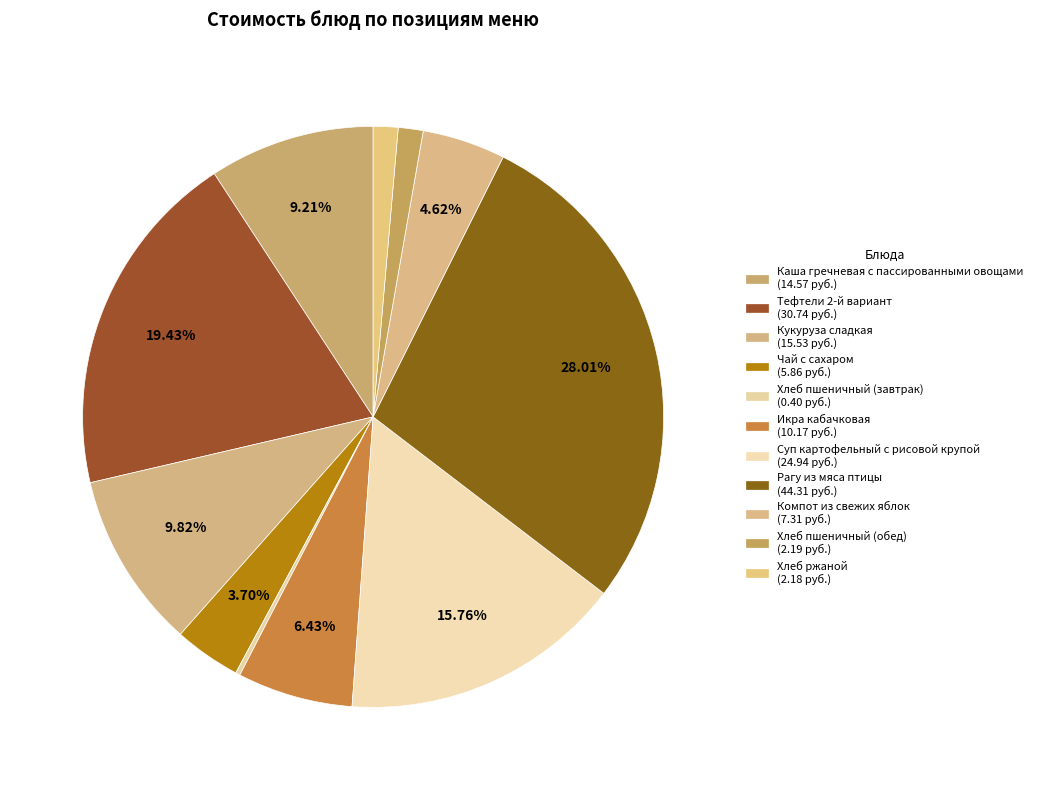

The Хлеб пшеничный (завтрак) slice represents 1% of the pie. True or false?

False